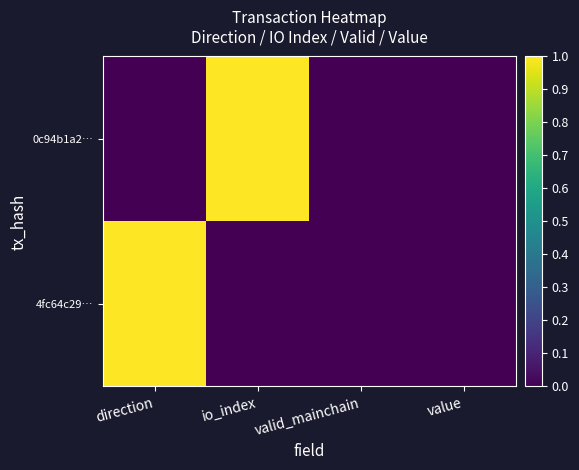

At which category is the sum across all series the highest?

direction